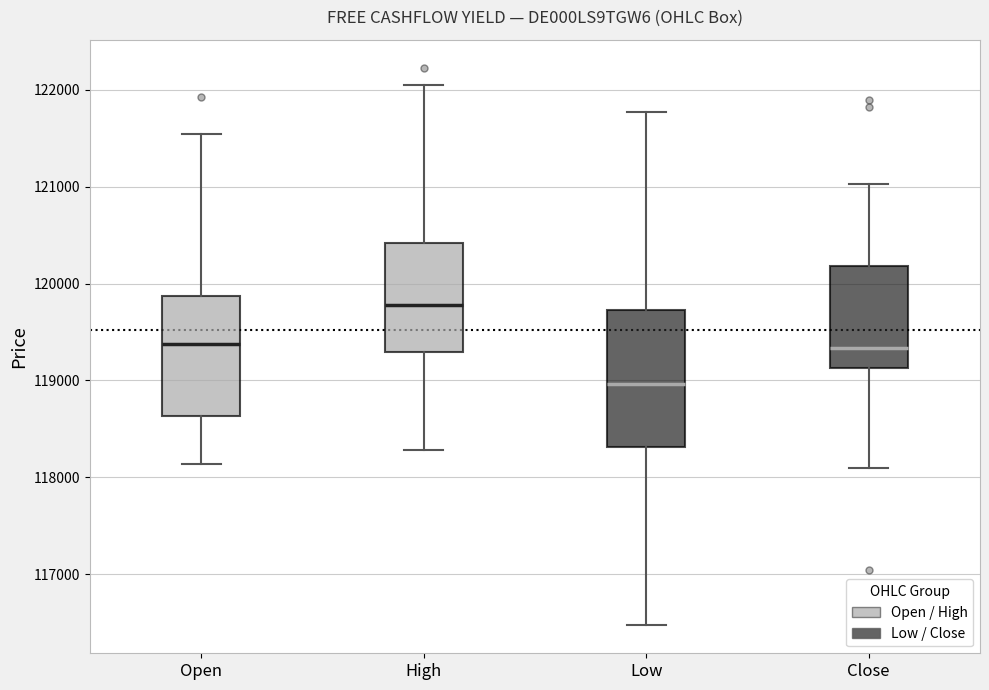

Where does the lower whisker of the box for Open end on the y-axis? The values are not printed on the chart, so give them approximately, as read against the axis.

118100